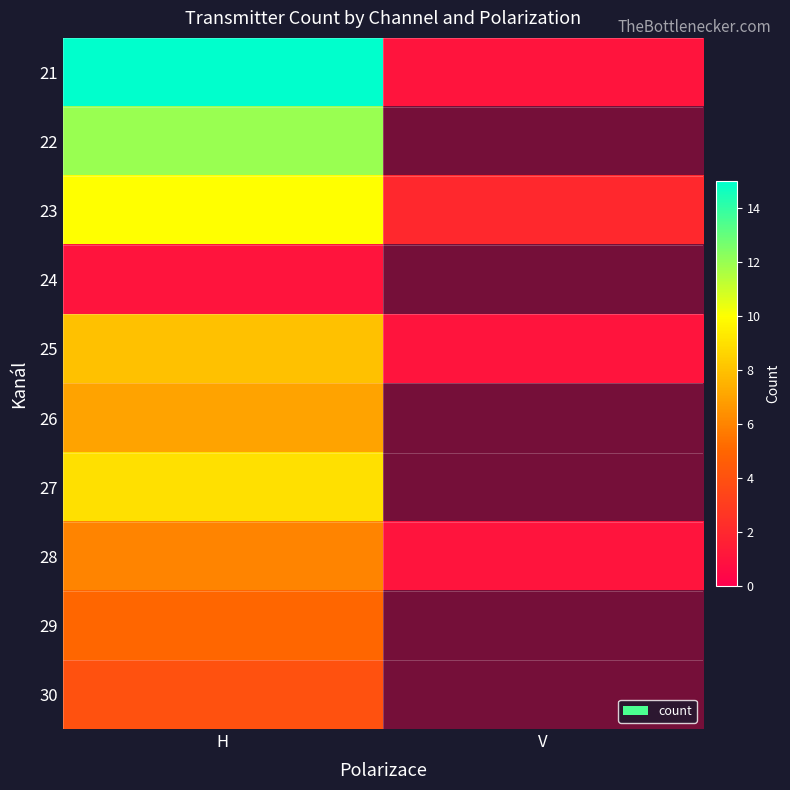

Where is 29 nearest to the value 5?

H